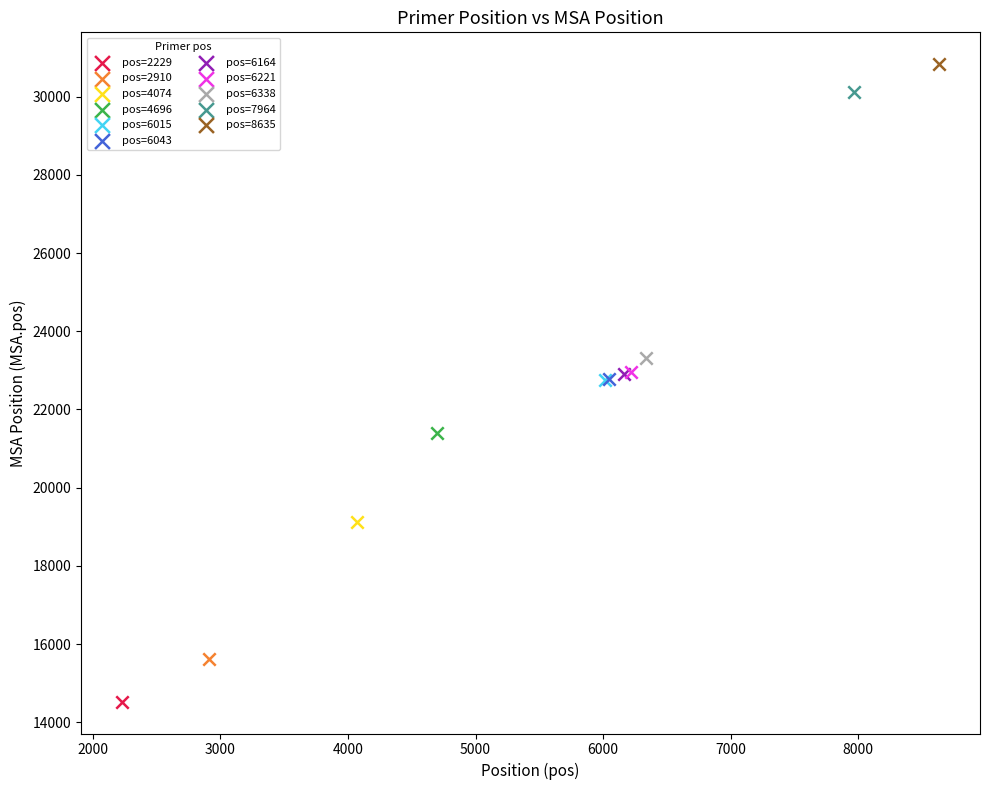

Which series contains the highest Y value?

pos=8635